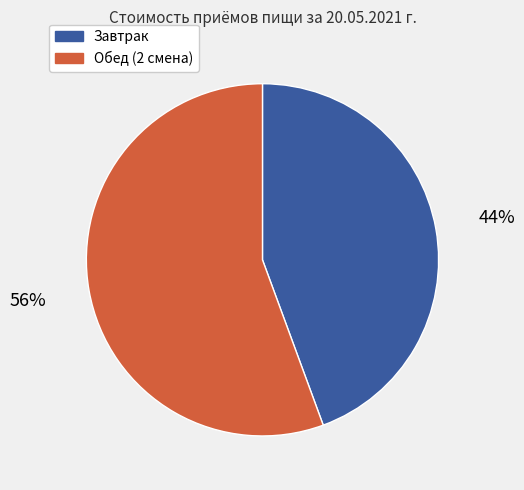

What is the ratio of the value at Обед (2 смена) to the value at Завтрак?

1.3